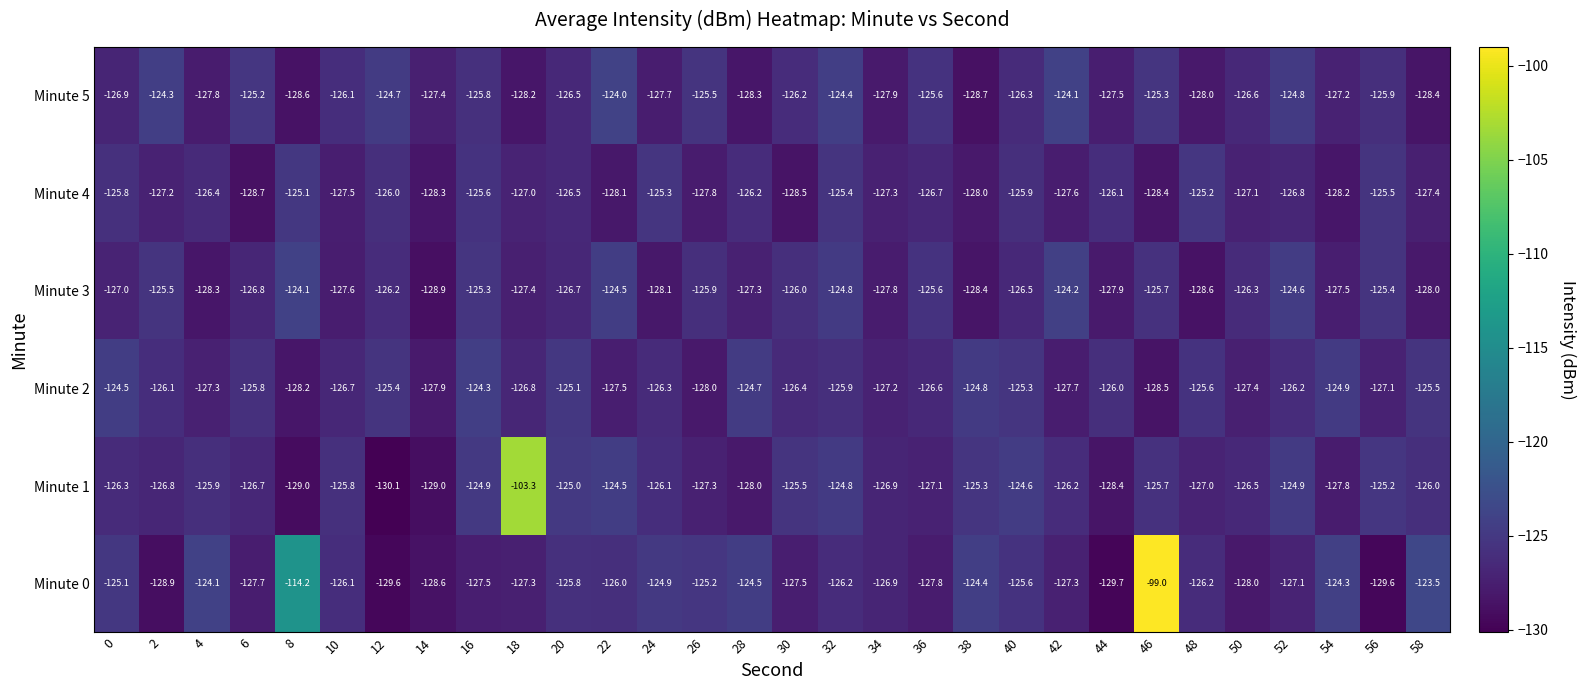

The value of Minute 4 at 44 is -26.0. True or false?

False